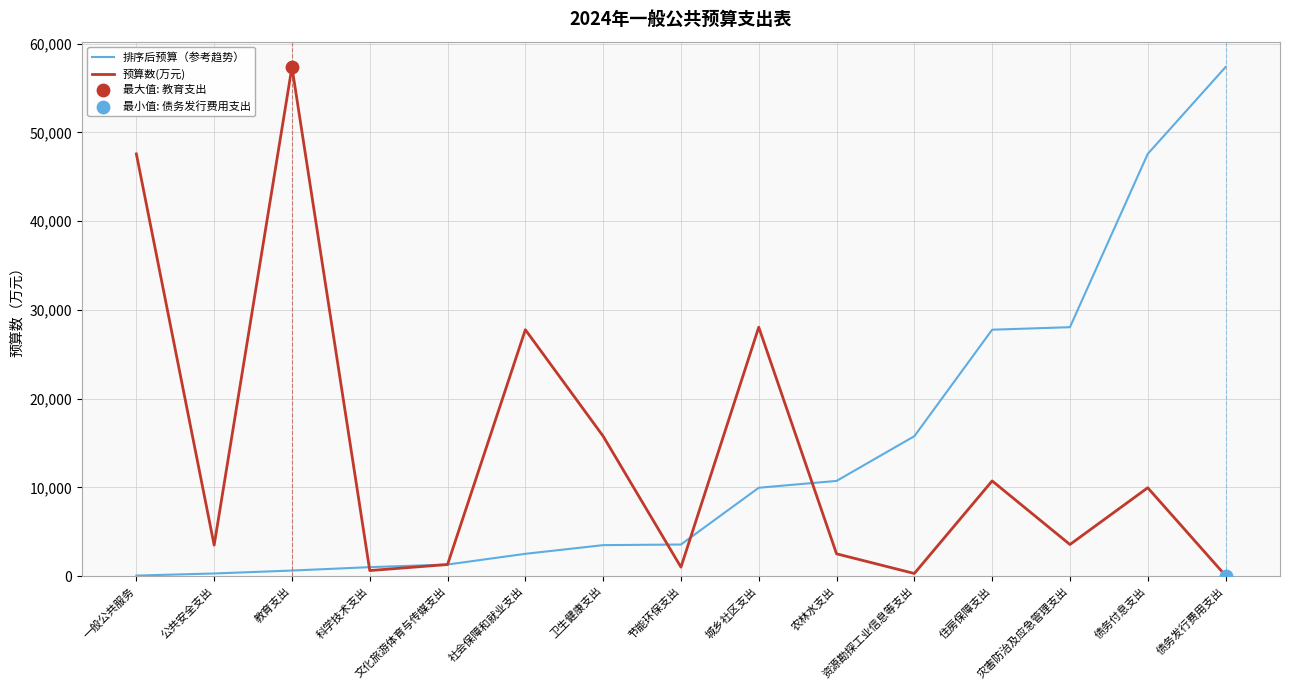

Rank the series at 灾害防治及应急管理支出 from highest to lowest value.

排序后预算（参考趋势）, 预算数(万元)